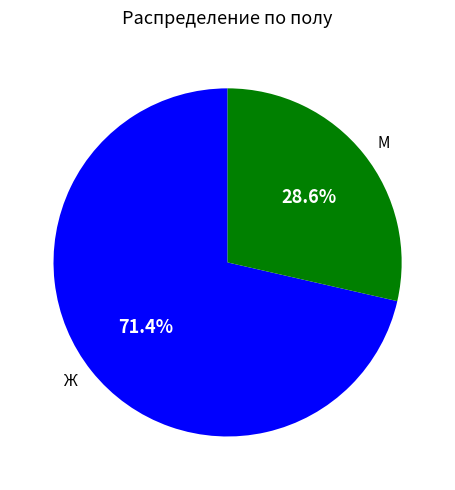

What is the majority slice?

Ж